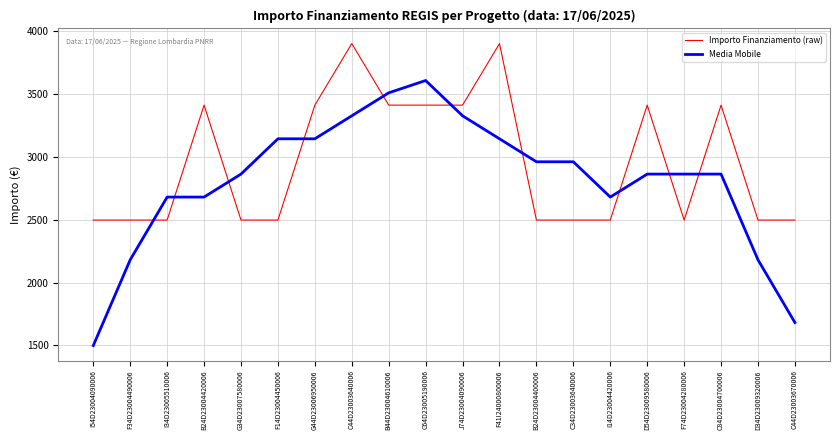

Count the Importo Finanziamento (raw) values in the range 2498 to 3413.

18